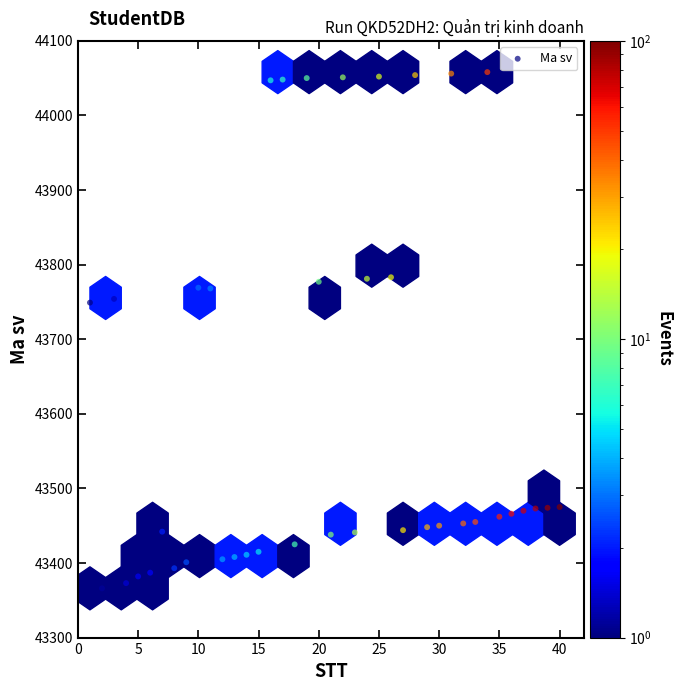

What is the range of Y values (max minus min)?

692